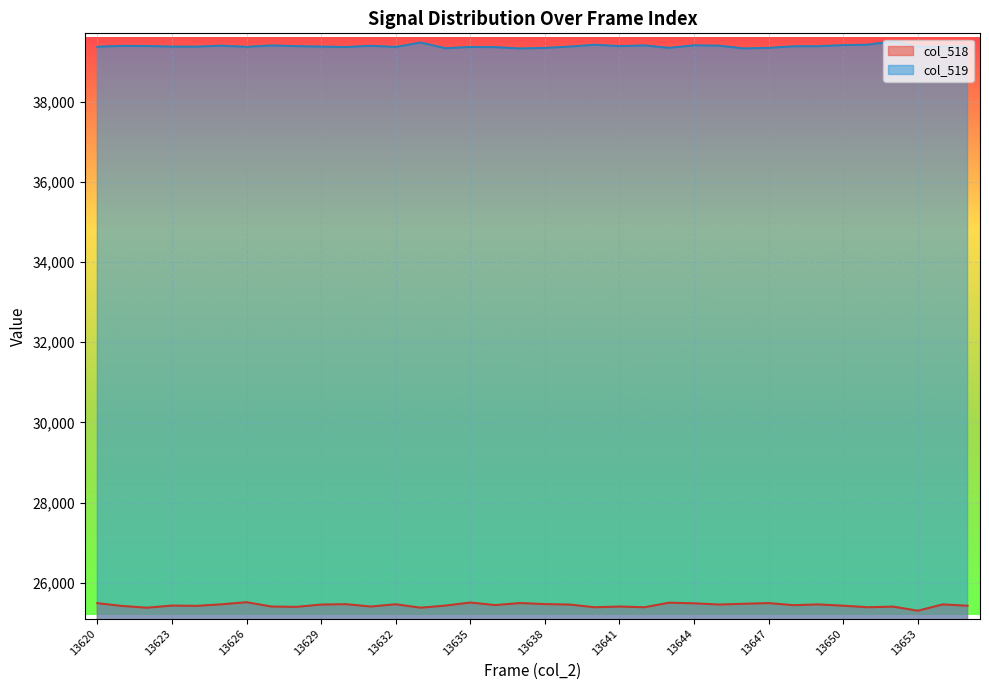

Which has a higher value, 13641 or 13644?

13644